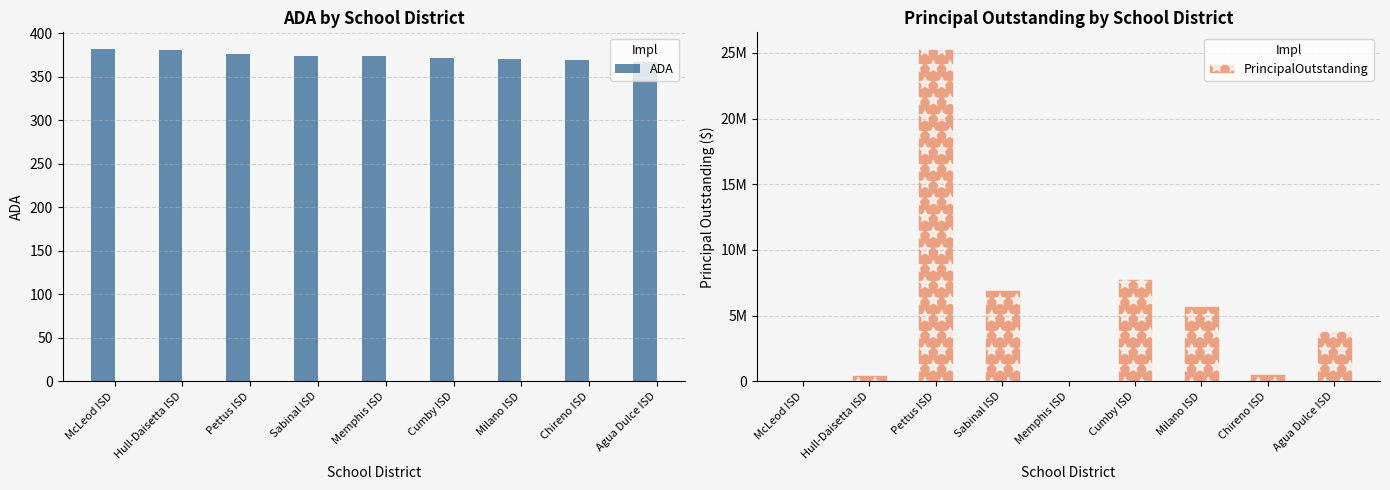

At how many categories does at least one series exceed 5559411?

4